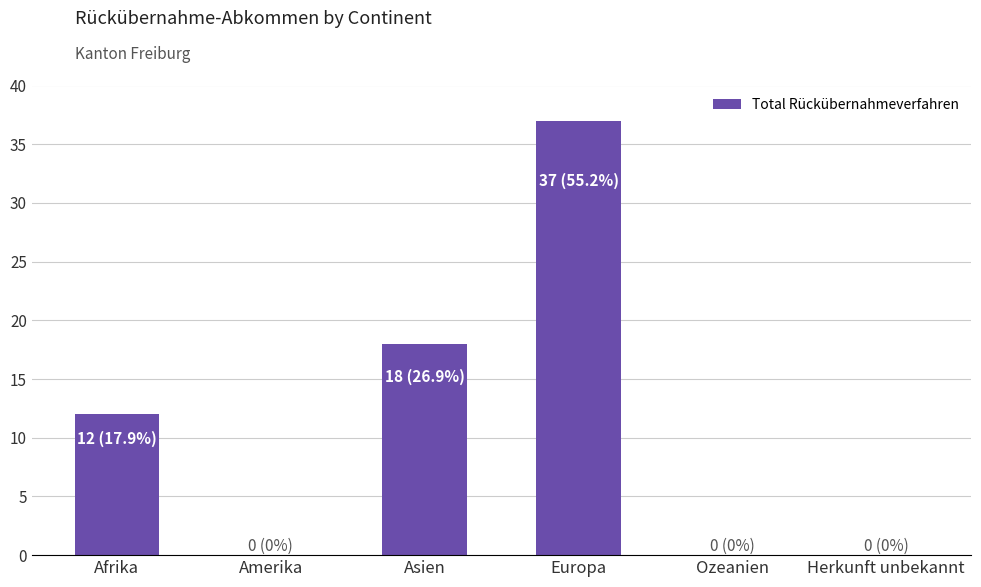

What is the sum of the values at Europa and Ozeanien?

37